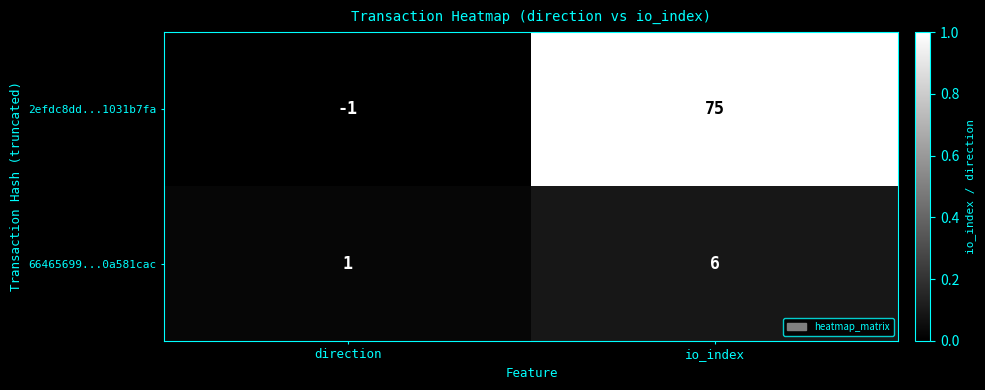

Where is 2efdc8dd...1031b7fa nearest to the value 37?

direction